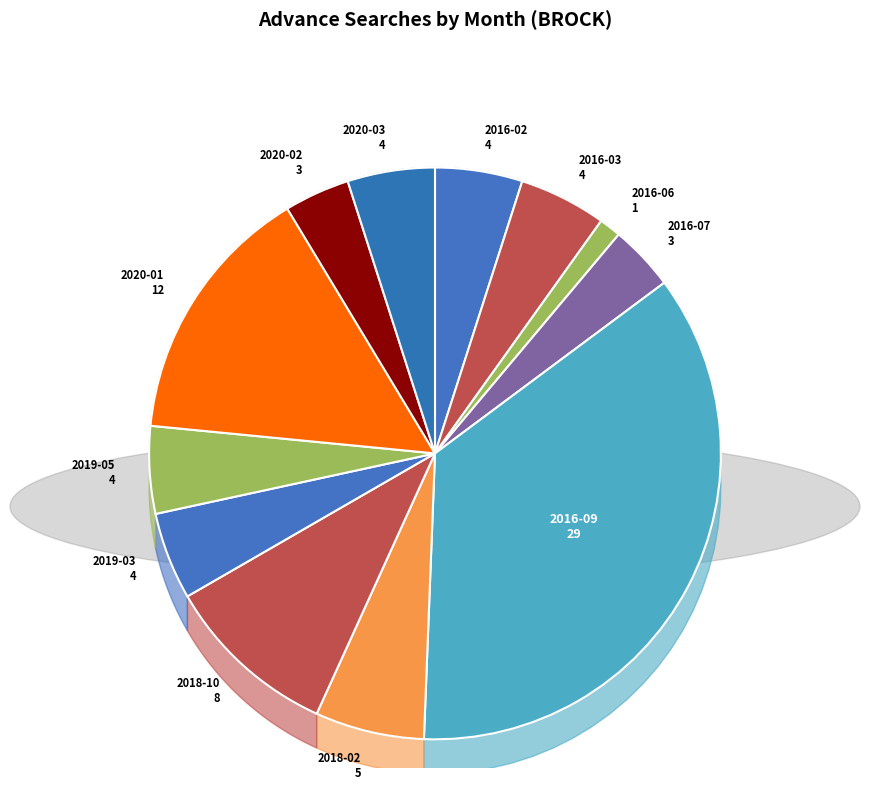

To the nearest percent, what is the difference between the largest and smallest slice percentages?

35%